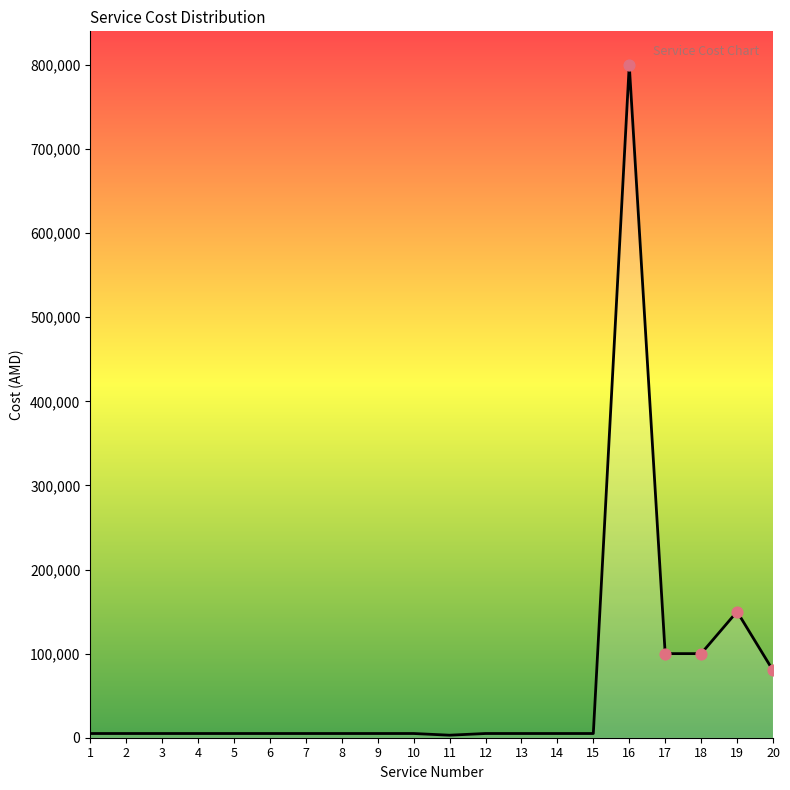

What is the change in value from 1 to 20?

+75000